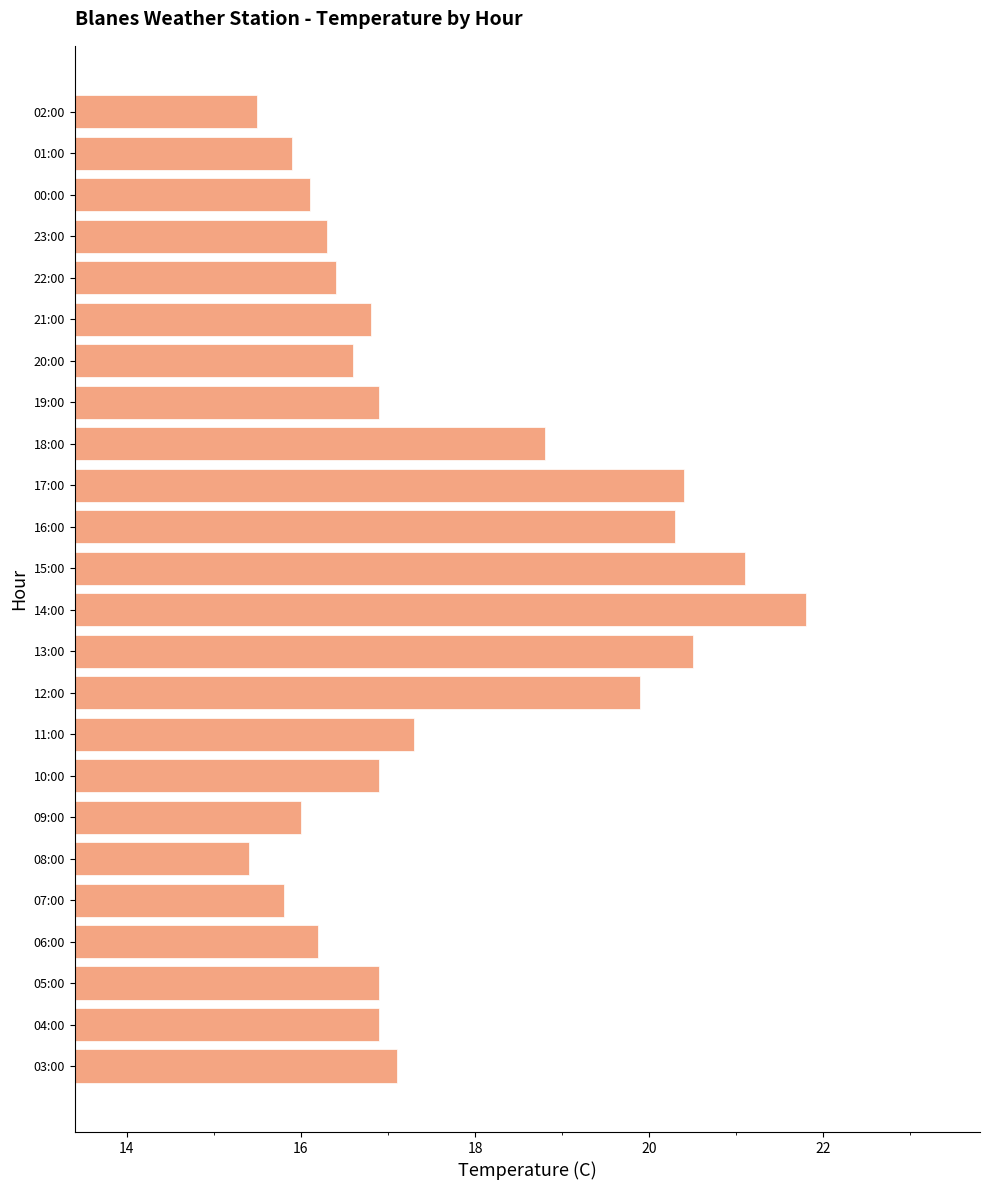

Which label corresponds to the largest value in the chart?

14:00